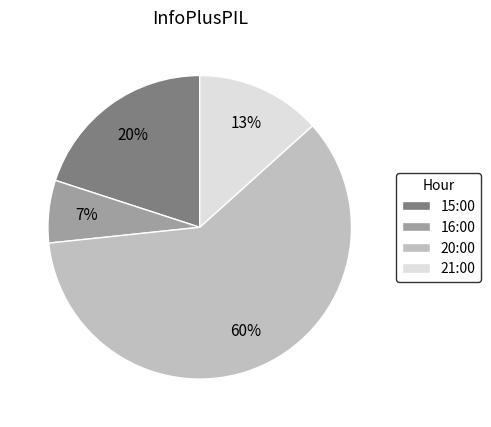

Is 20:00 the majority of the pie?

Yes